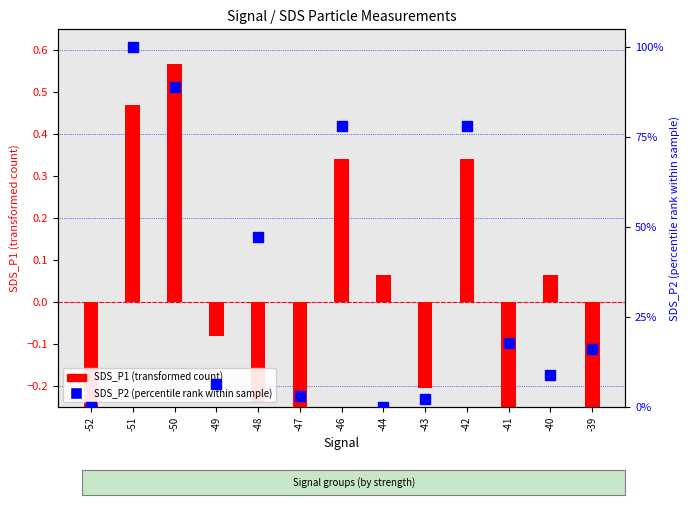

Which series has the largest total across all categories?

SDS_P2 (percentile rank)